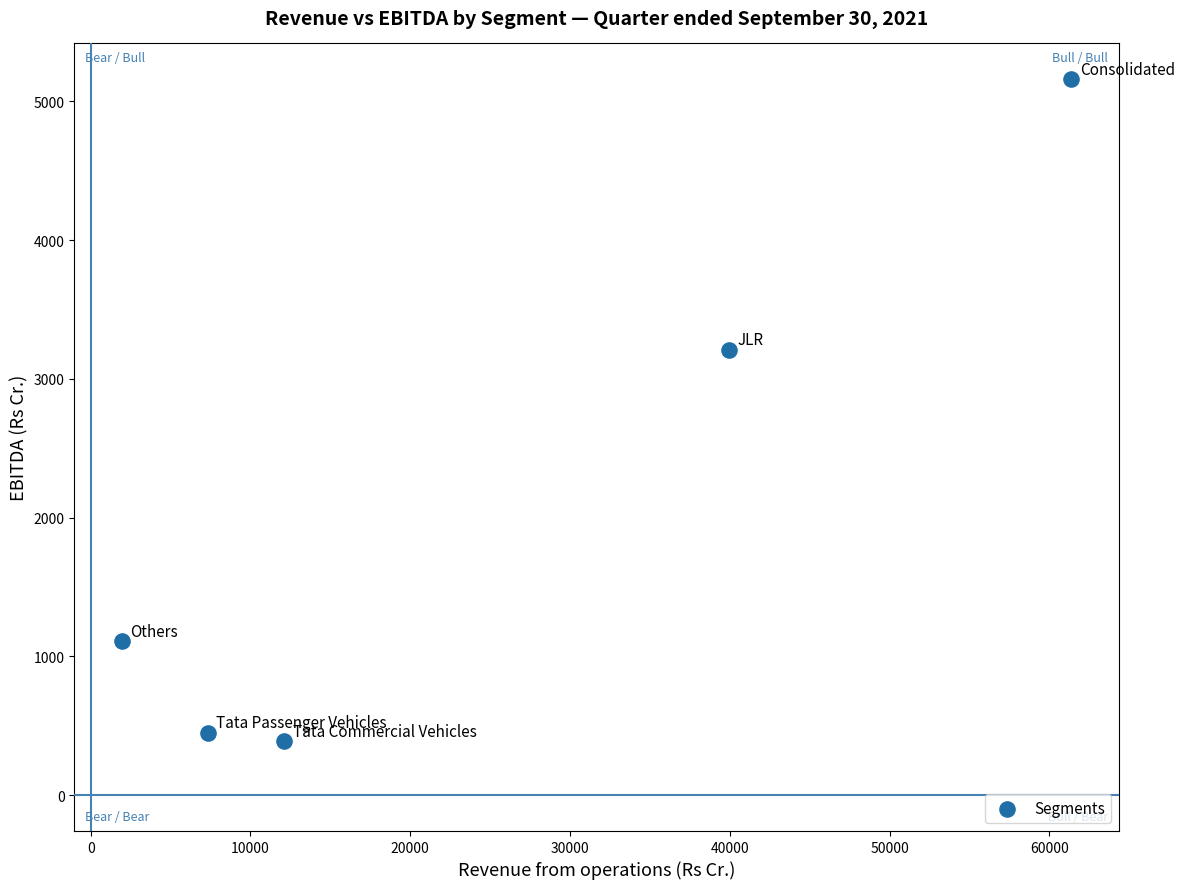

What Y value in the scatter plot is closest to 2775?

3210